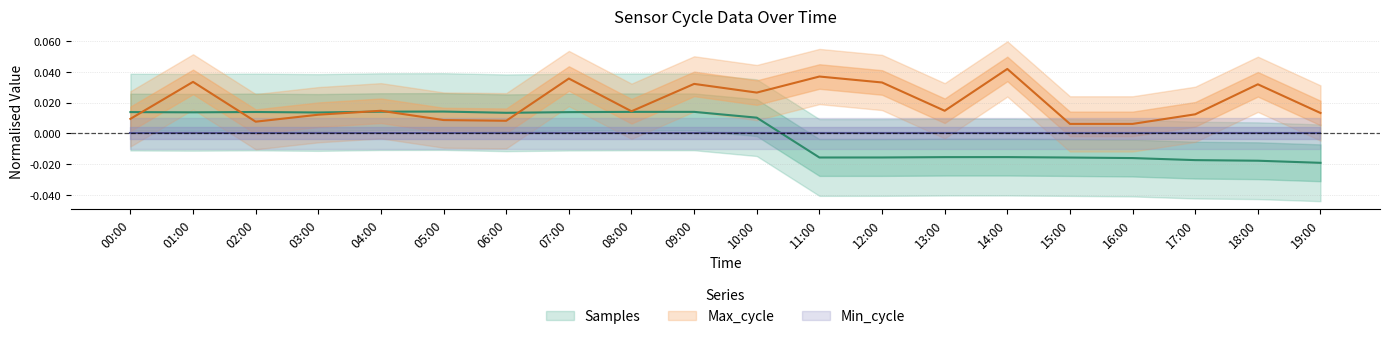

Is this an area chart (filled region under the line)?

No